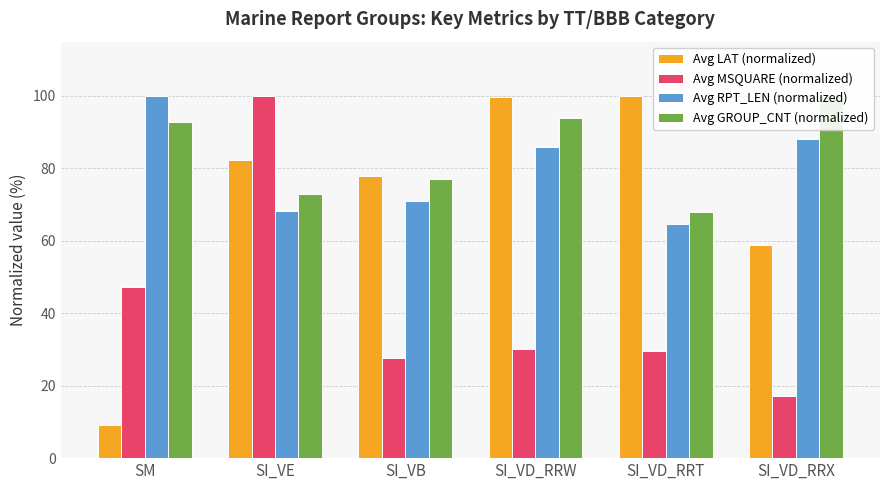

At which label does Avg MSQUARE (normalized) reach its minimum?

SI_VD_RRX